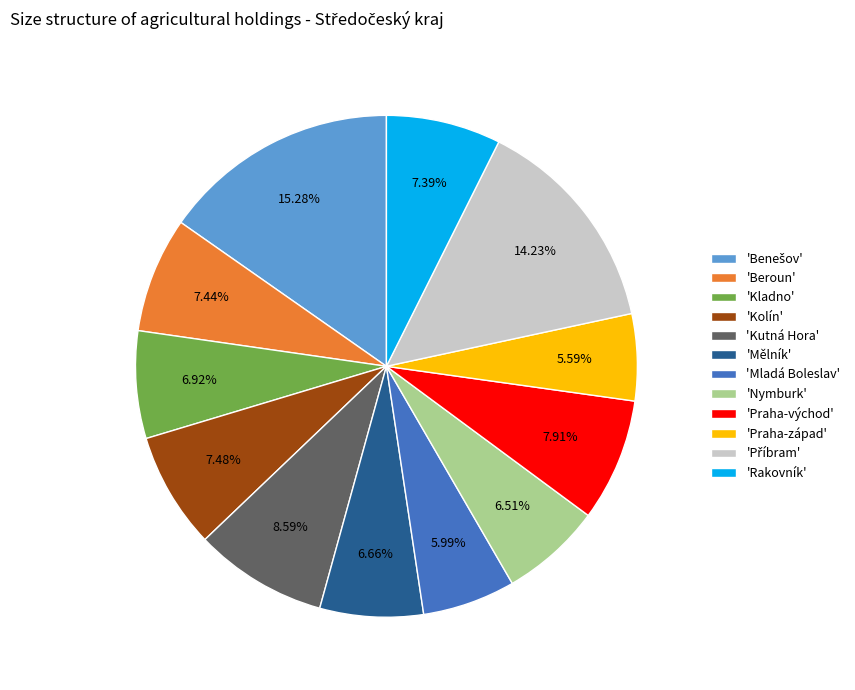

Is the sum of 'Kutná Hora' and 'Nymburk' greater than half?

No